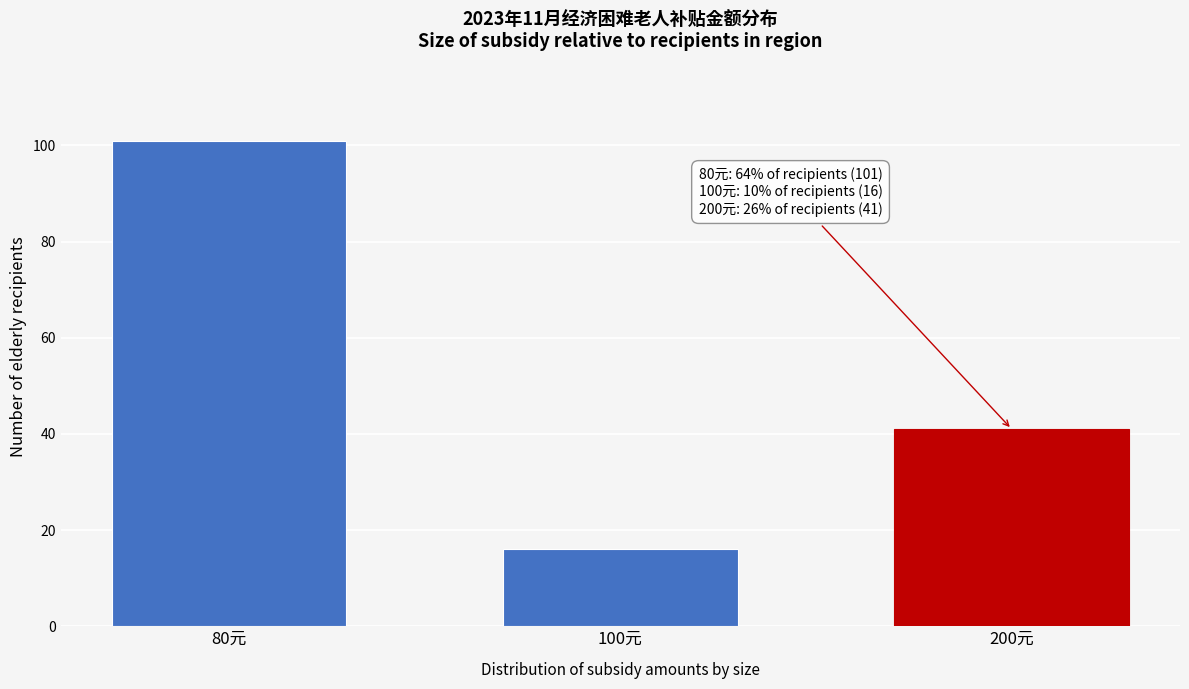

Reading left to right, what are all the values shown in this chart?

80元=101	100元=16	200元=41